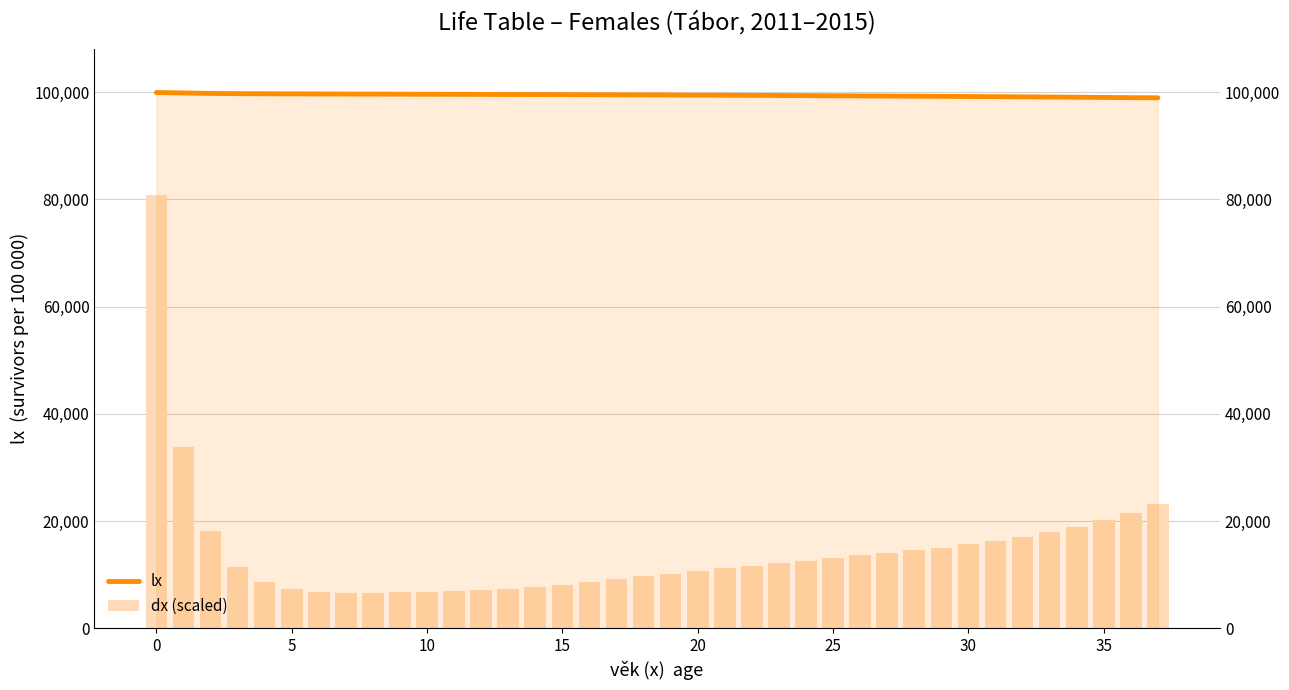

Between 33 and 30, which is larger?

30